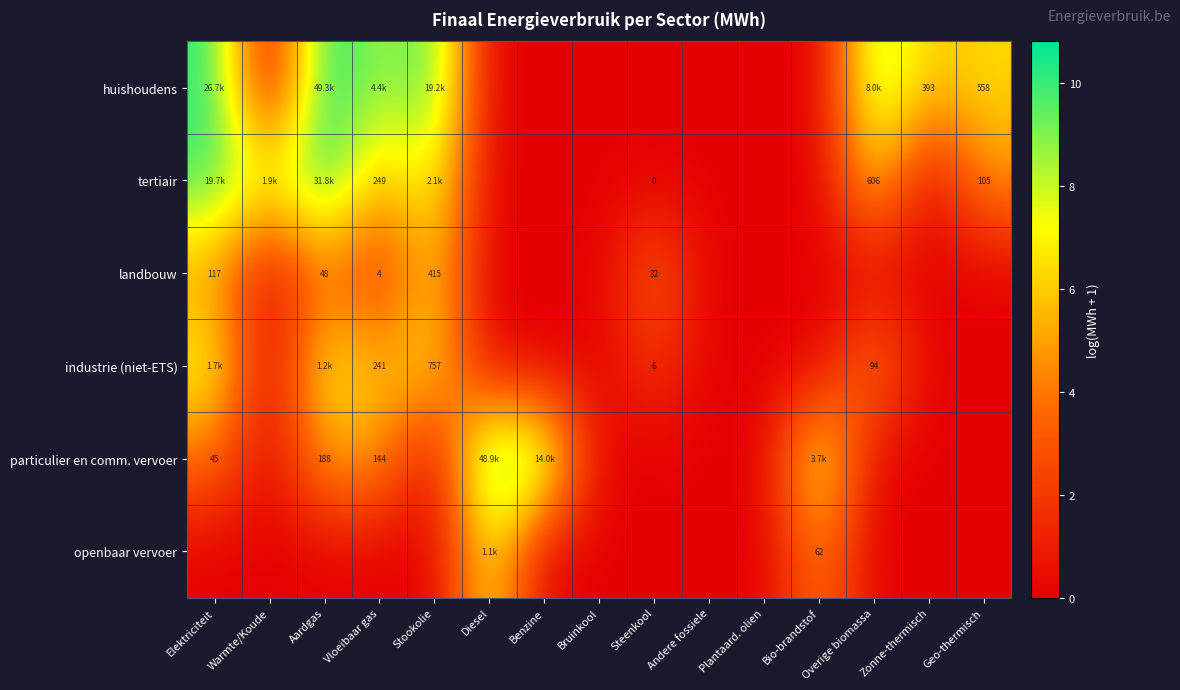

Is it true that particulier en comm. vervoer equals 16.3 at Benzine?

False